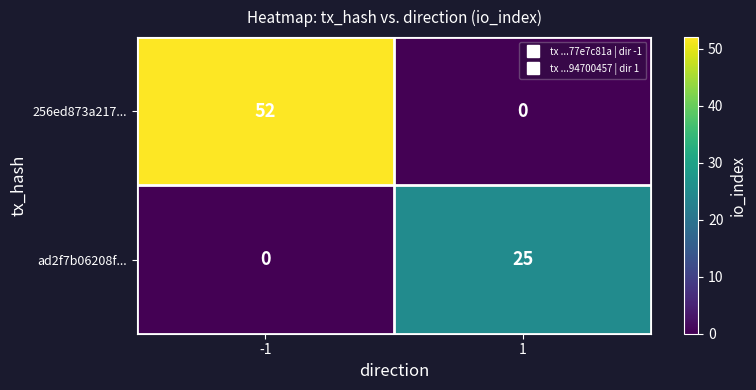

How many values in the ad2f7b06208f... series are below 25?

1